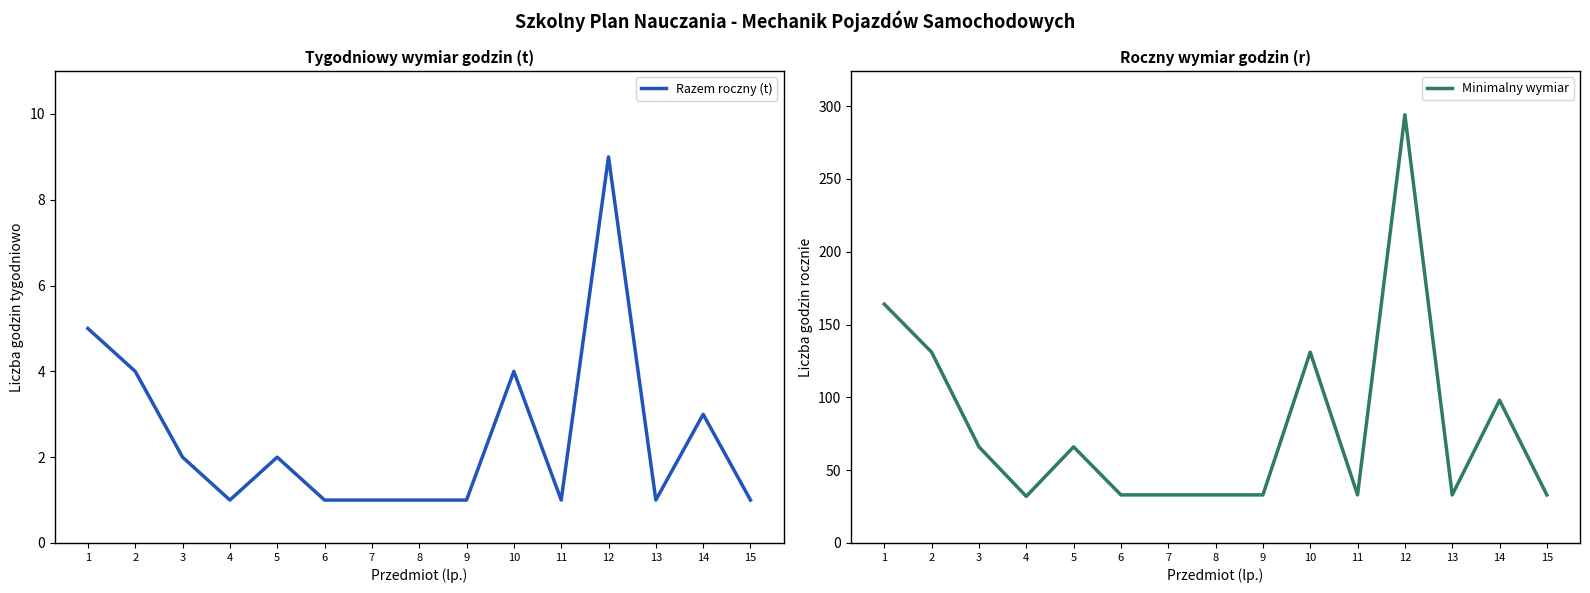

Which series changed the most between 5 and 11?

Minimalny wymiar